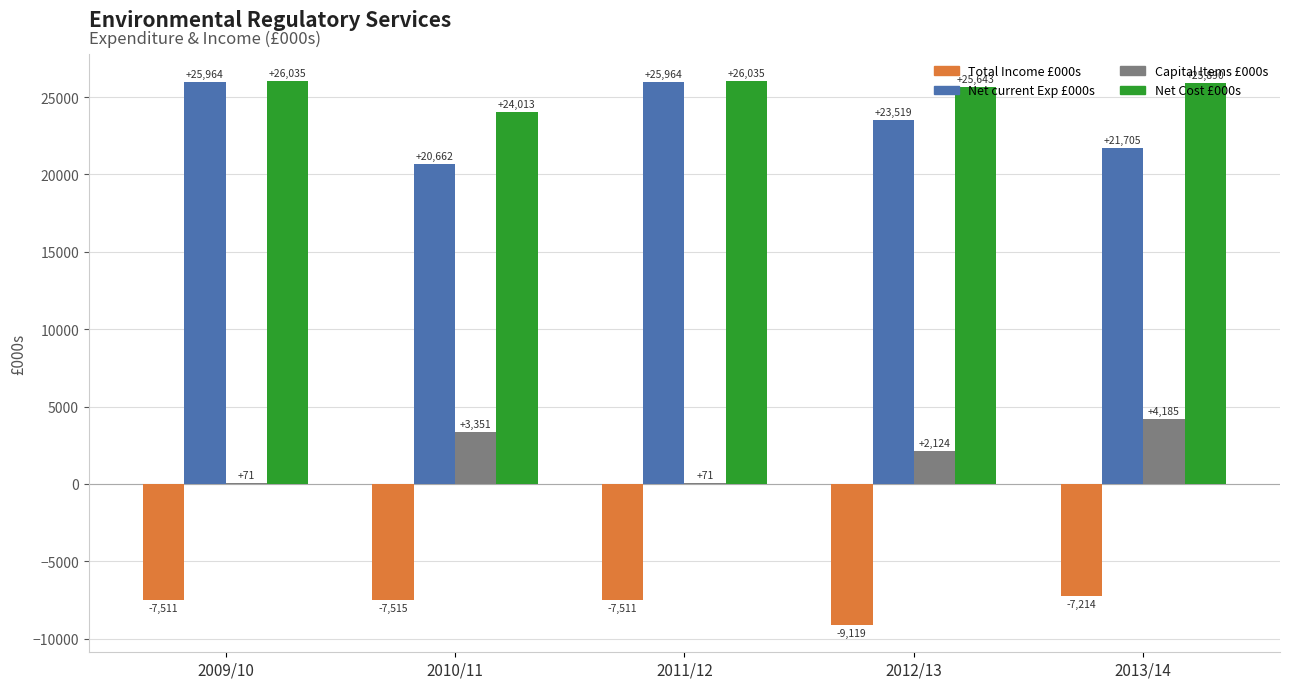

What is the sum of the Capital Items £000s values at 2009/10 and 2013/14?

4256